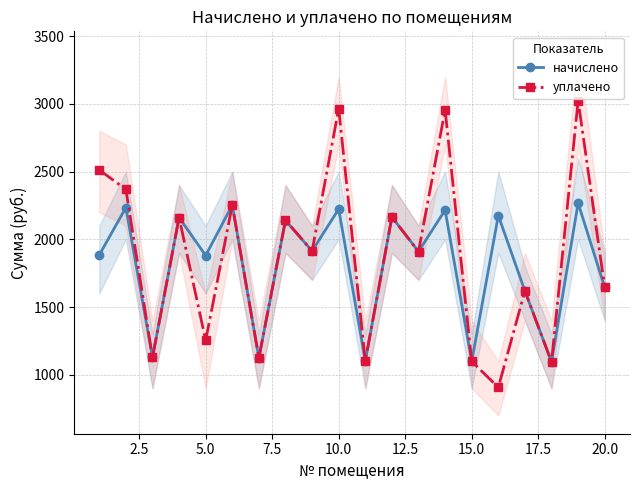

What value does the начислено series have at 15.0?

1098.7